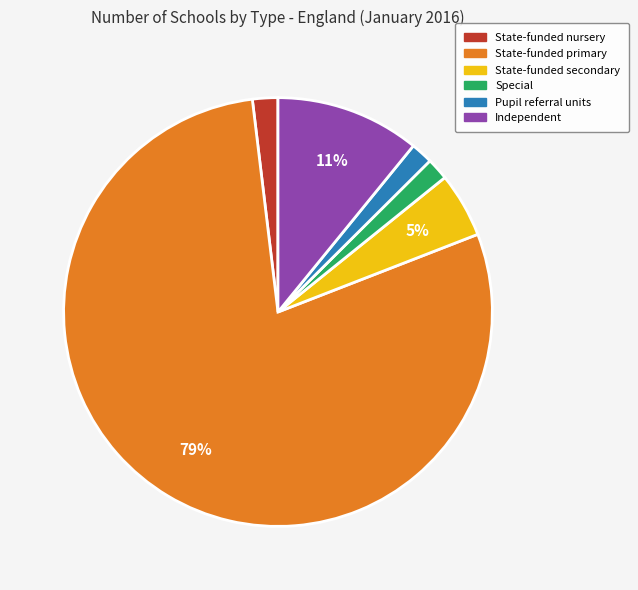

The Independent slice represents 11% of the pie. True or false?

True